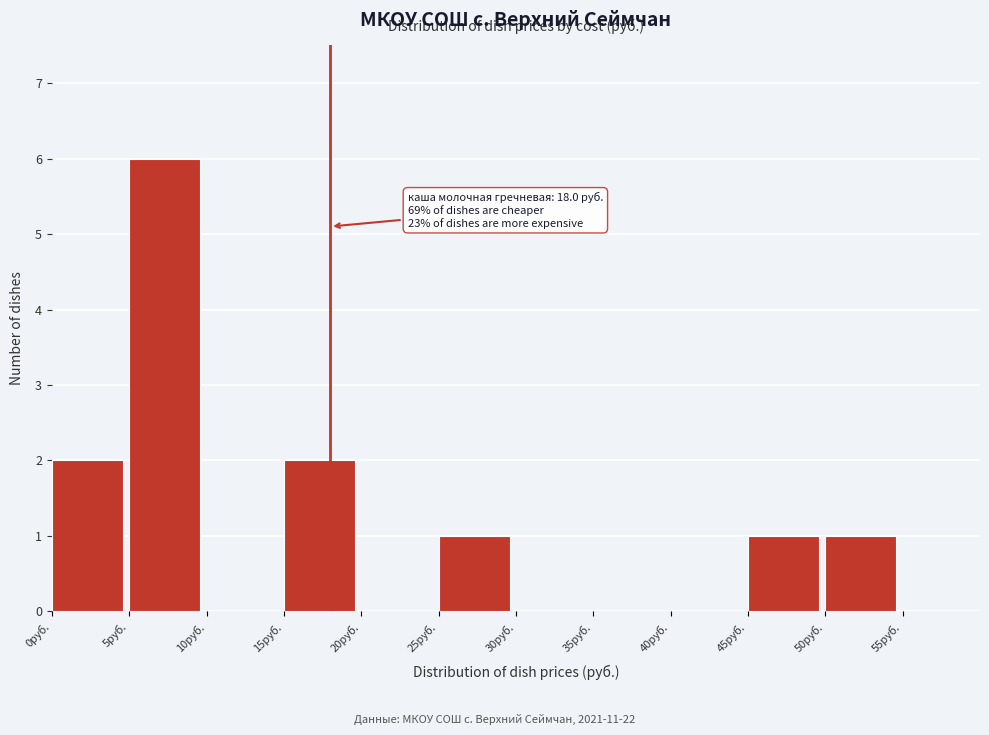

Over which range of the x-axis is the bar tallest?

5 to 10